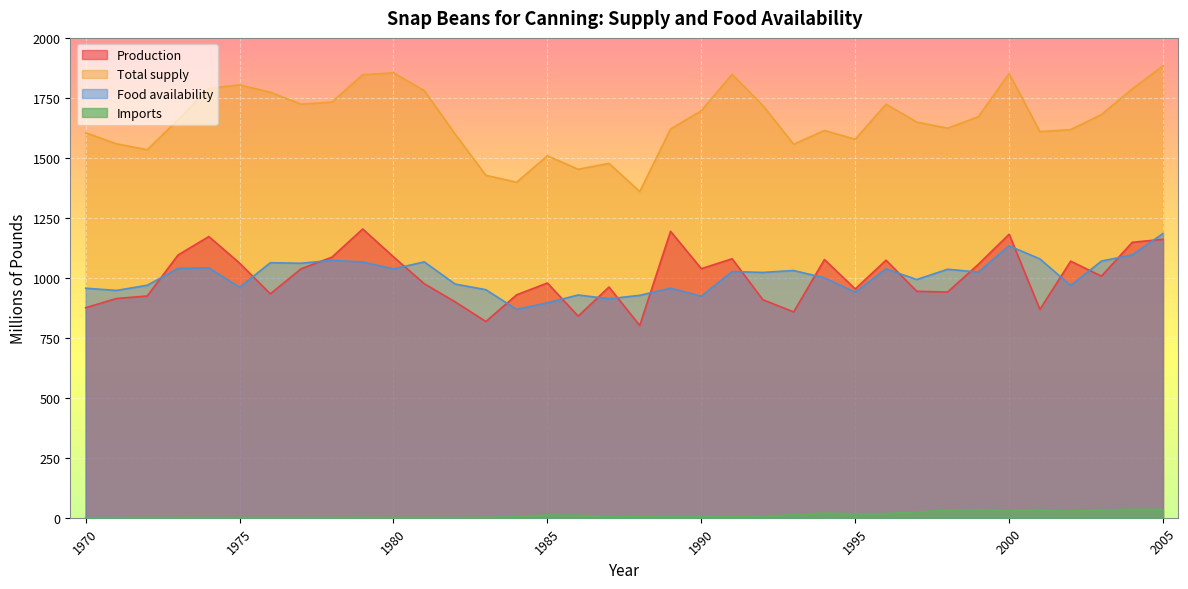

True or false: Imports has more than 0 interior local peaks.

True